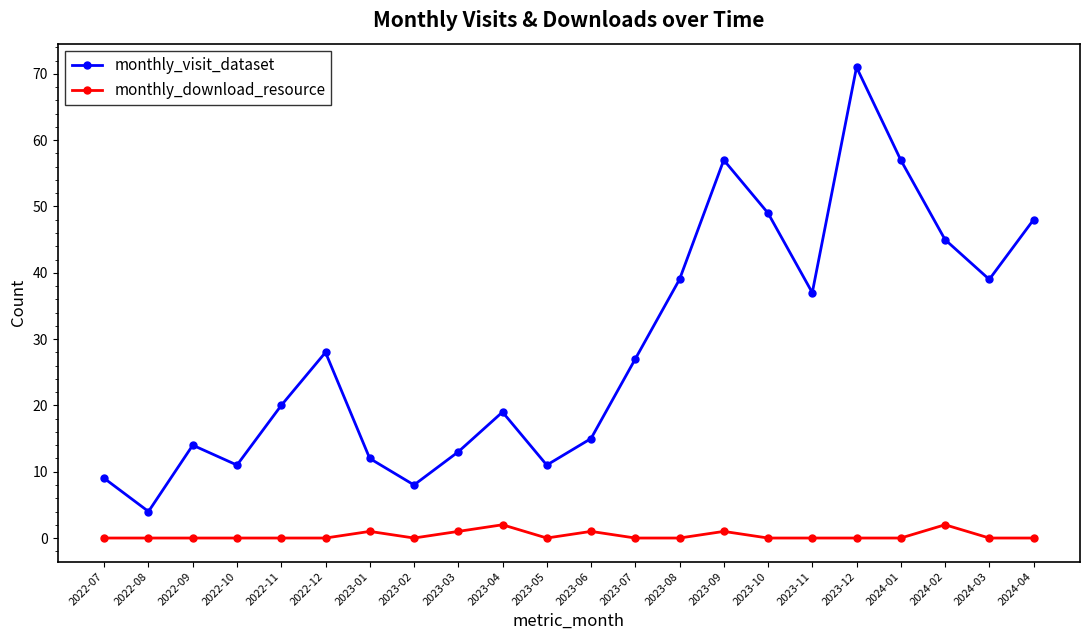

True or false: monthly_visit_dataset has a value of 20 at 2022-11.

True